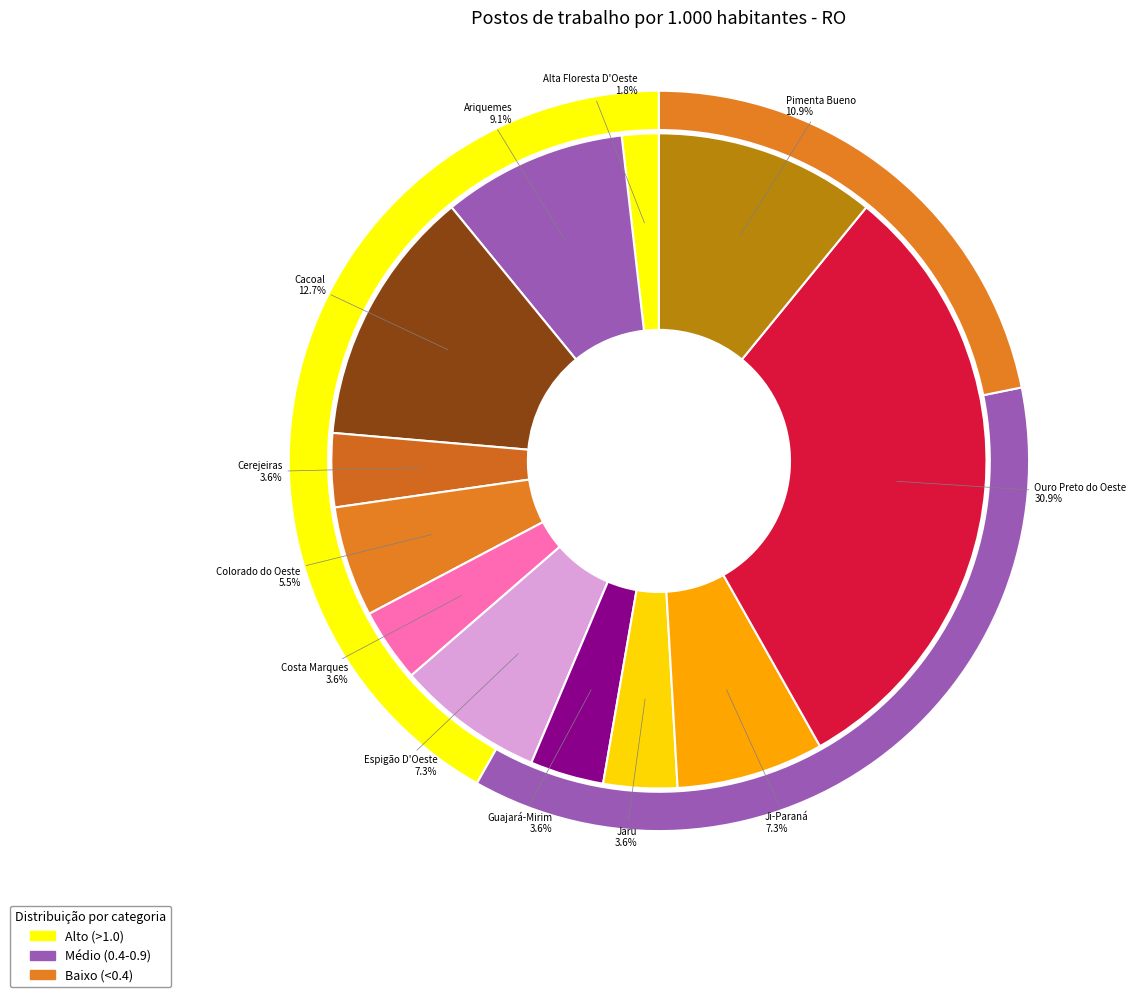

Rank the categories by value from highest to lowest.

Ouro Preto do Oeste, Cacoal, Pimenta Bueno, Ariquemes, Espigão D'Oeste, Ji-Paraná, Colorado do Oeste, Cerejeiras, Costa Marques, Guajará-Mirim, Jaru, Alta Floresta D'Oeste